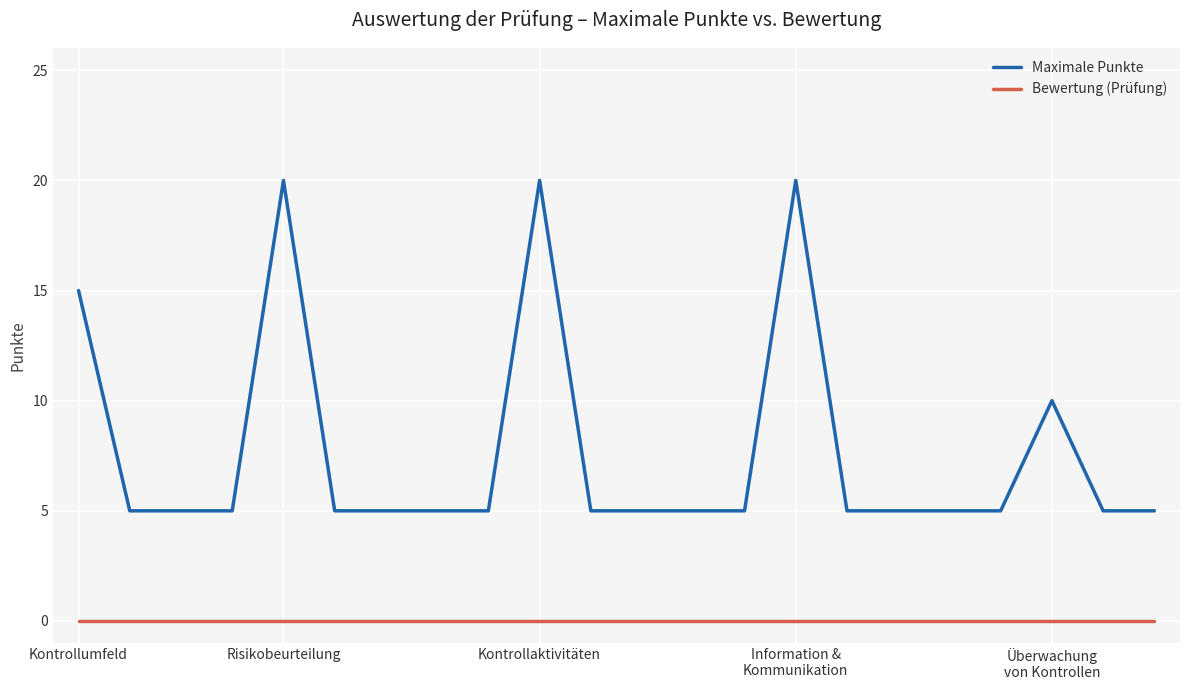

Rank the series by their maximum value, from lowest to highest.

Bewertung (Prüfung), Maximale Punkte